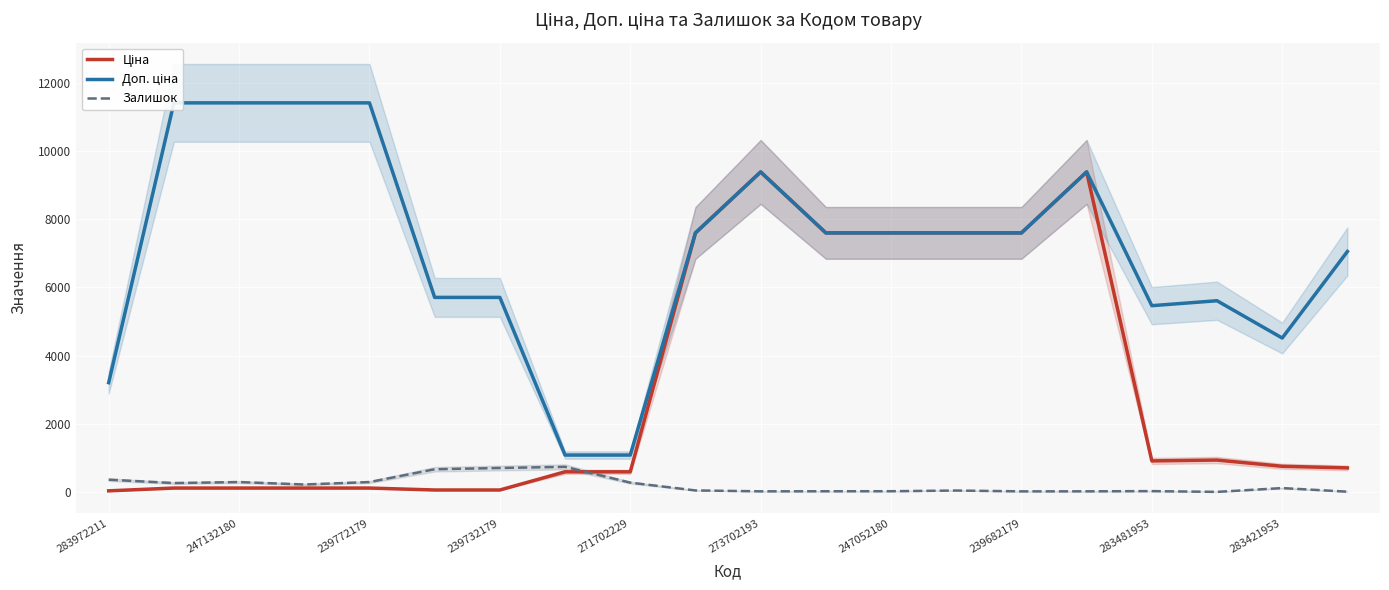

How many interior local valleys does the Ціна series have?

1